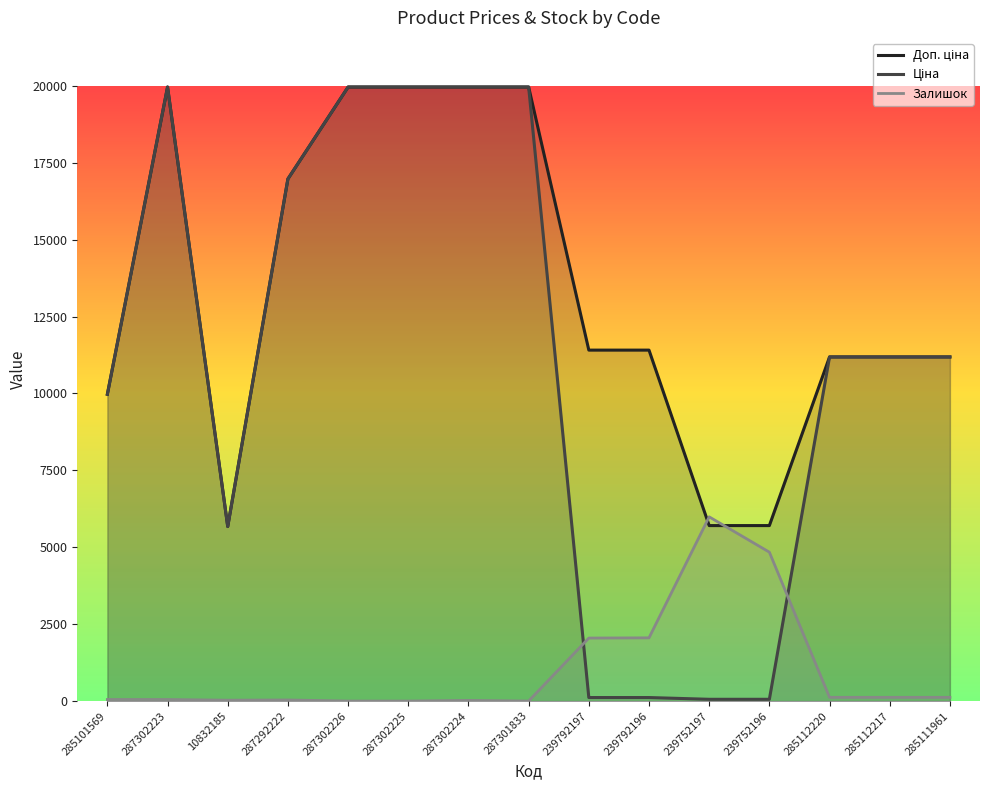

How many lines are shown in the chart?

3